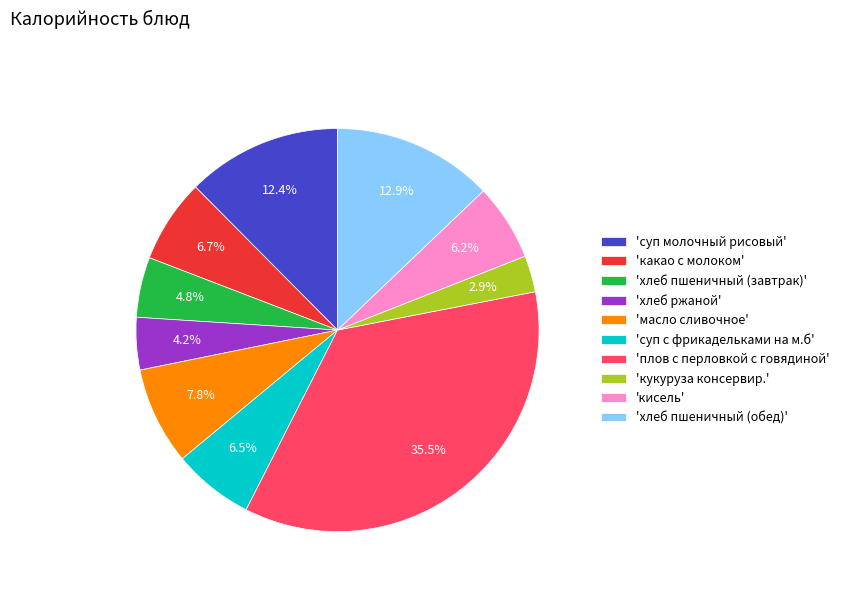

Which category has the biggest portion of the pie?

'плов с перловкой с говядиной'